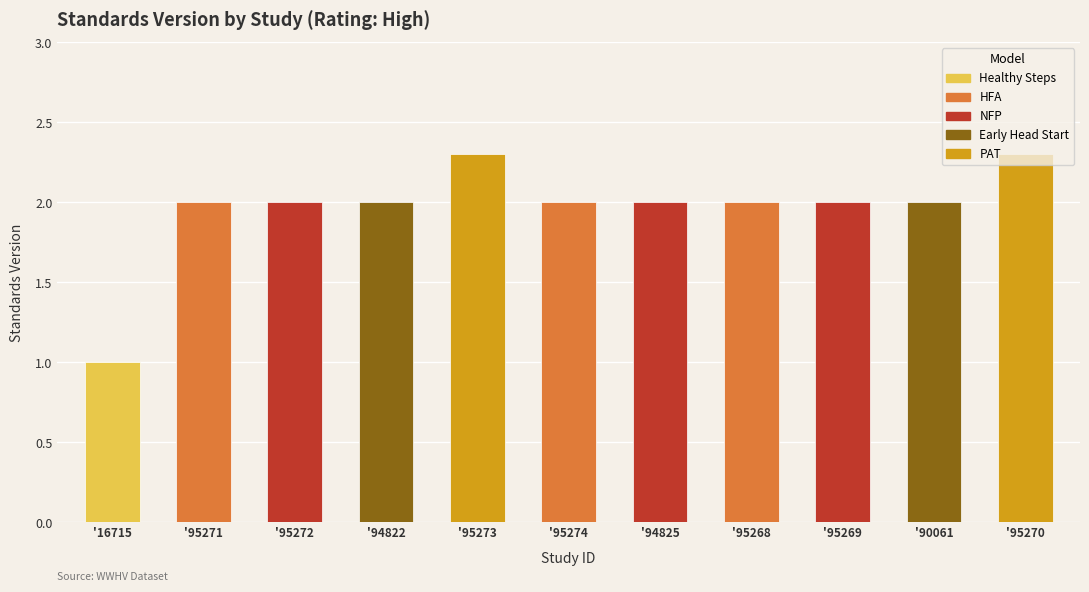

List the labels in order of value, largest first.

WWHV095273, WWHV095270, WWHV095271, WWHV095272, WWHV094822, WWHV095274, WWHV094825, WWHV095268, WWHV095269, WWHV090061, WWHV016715